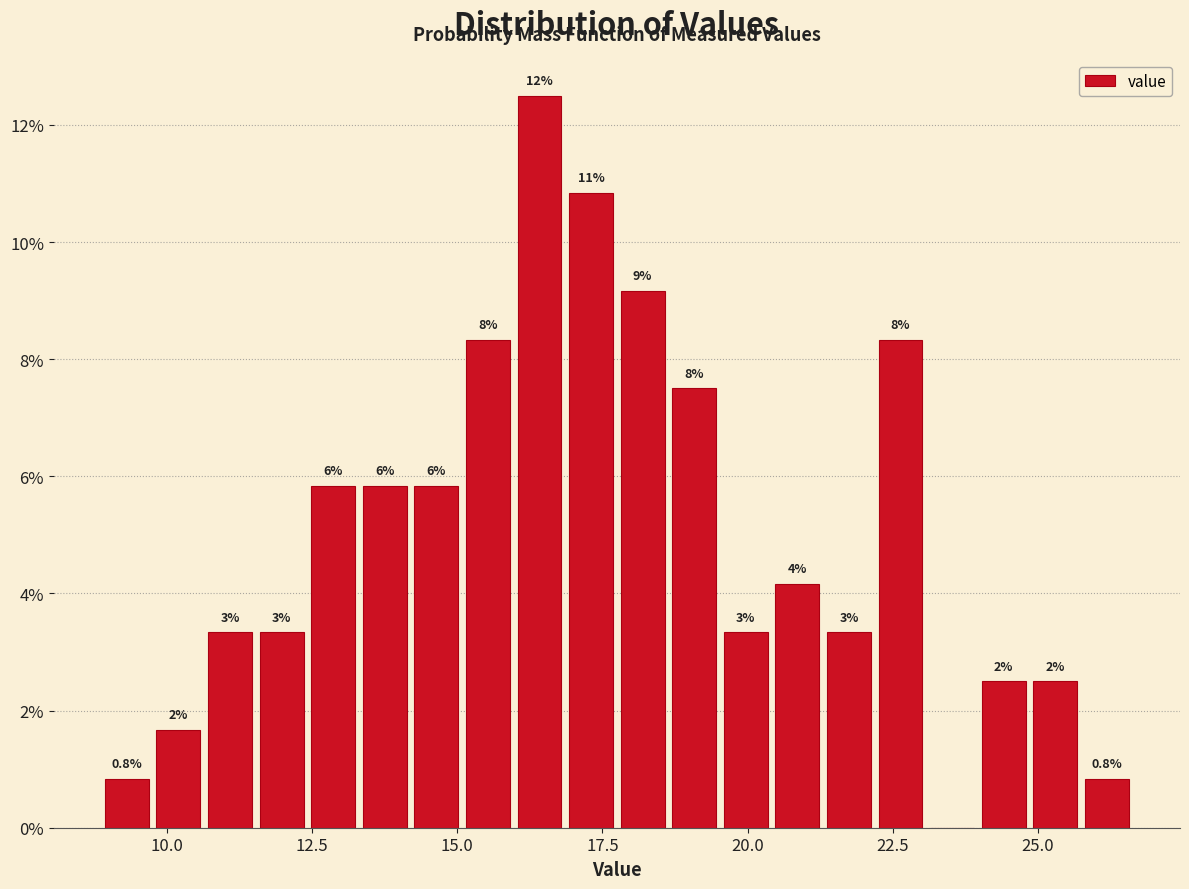

Around what value on the x-axis is the tallest bar? Give the approximate position of its centre, as read against the axis.

16.5